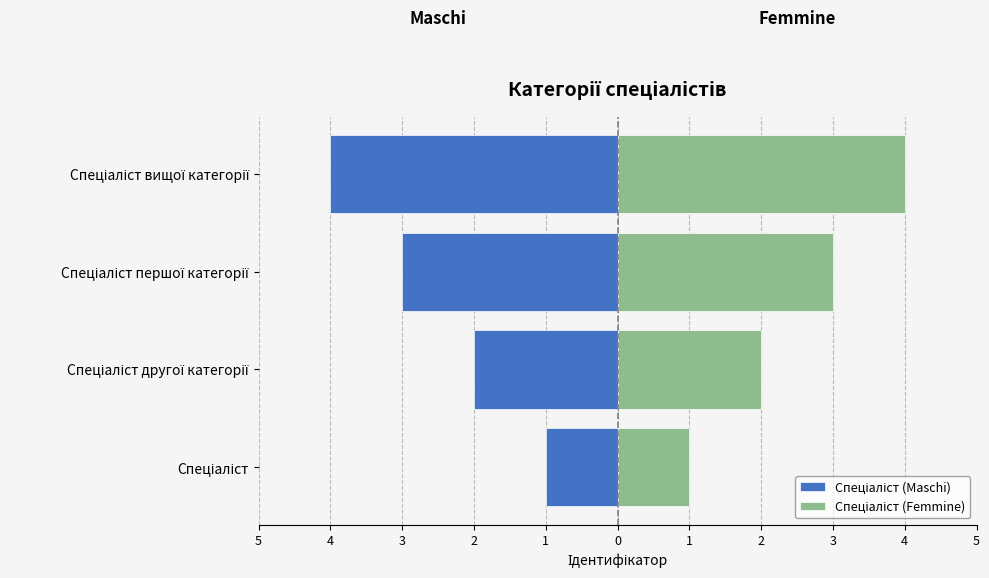

Reading right to left, list all the values displayed in this chart.

Спеціаліст (Maschi): -4	-3	-2	-1
Спеціаліст (Femmine): 4	3	2	1